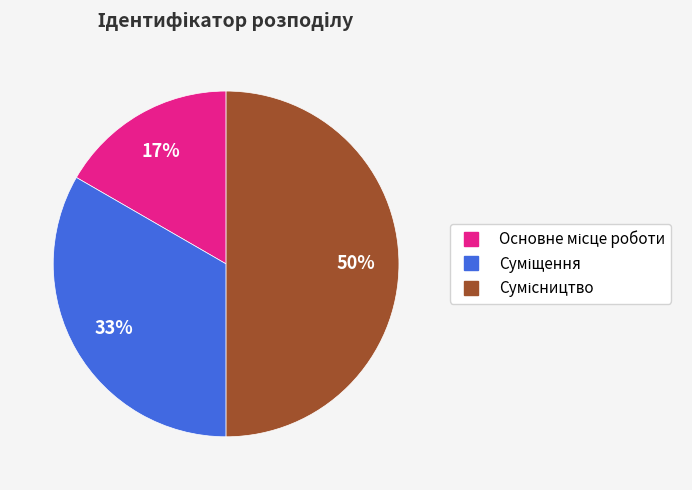

To the nearest percent, what is the difference between the largest and smallest slice percentages?

33%